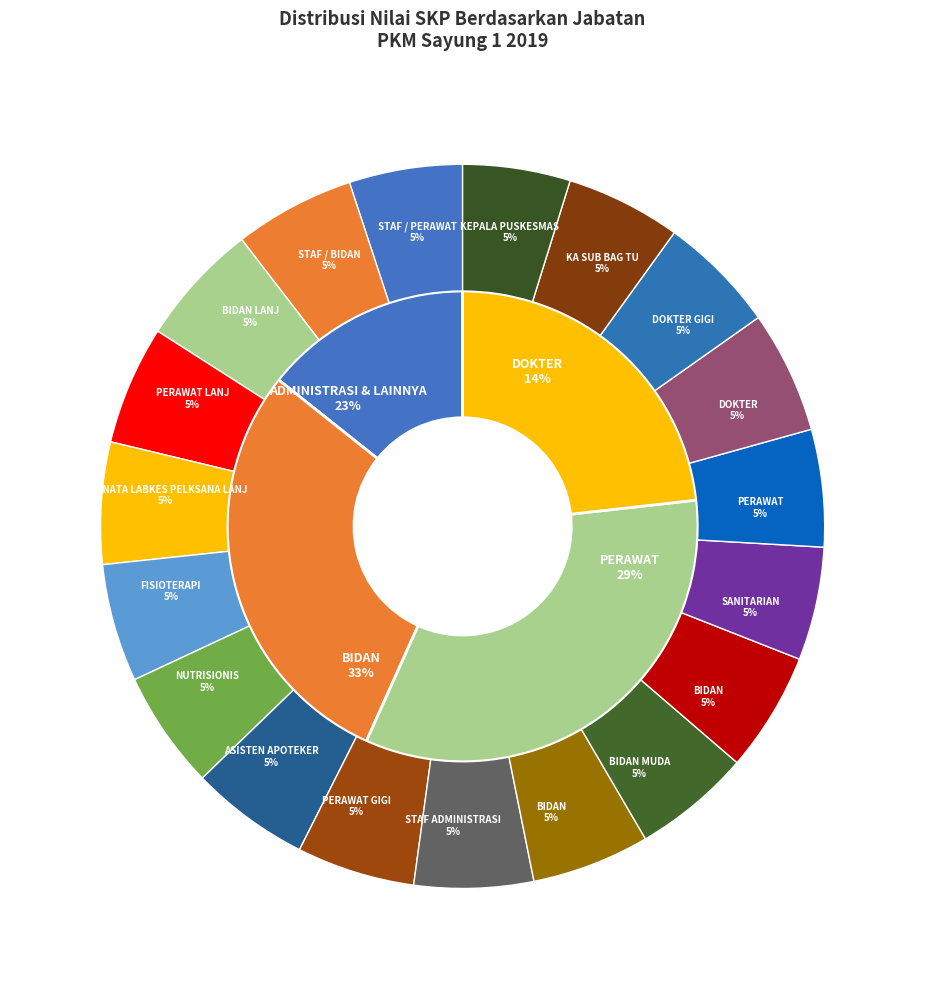

Which slice is the smallest?

STAF / PERAWAT